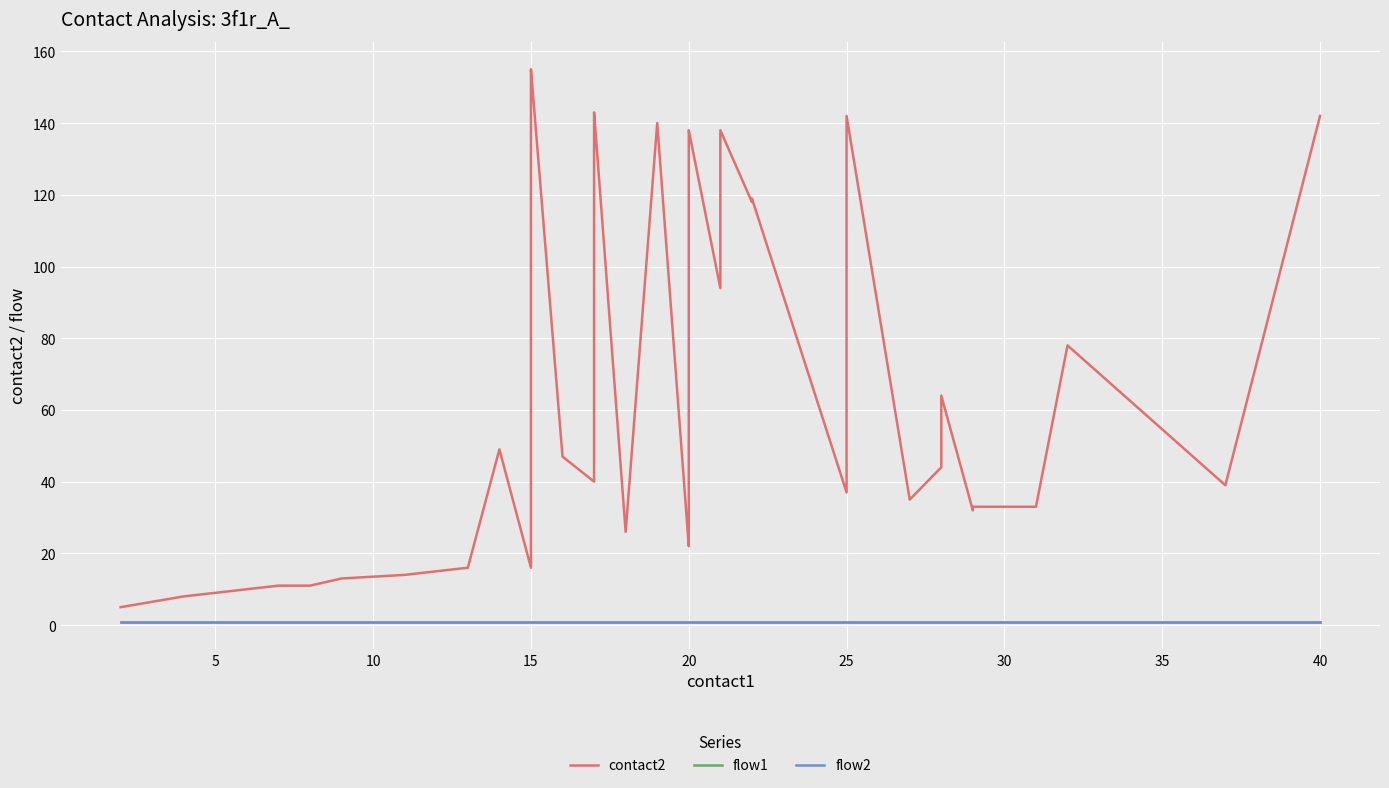

What is the sum of all flow1 values?

40